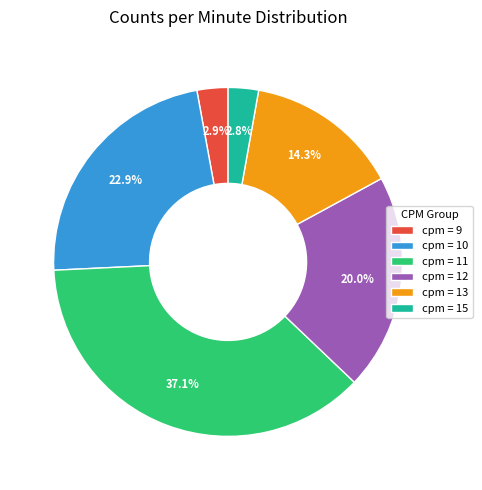

To the nearest percent, what is the average slice percentage?

17%